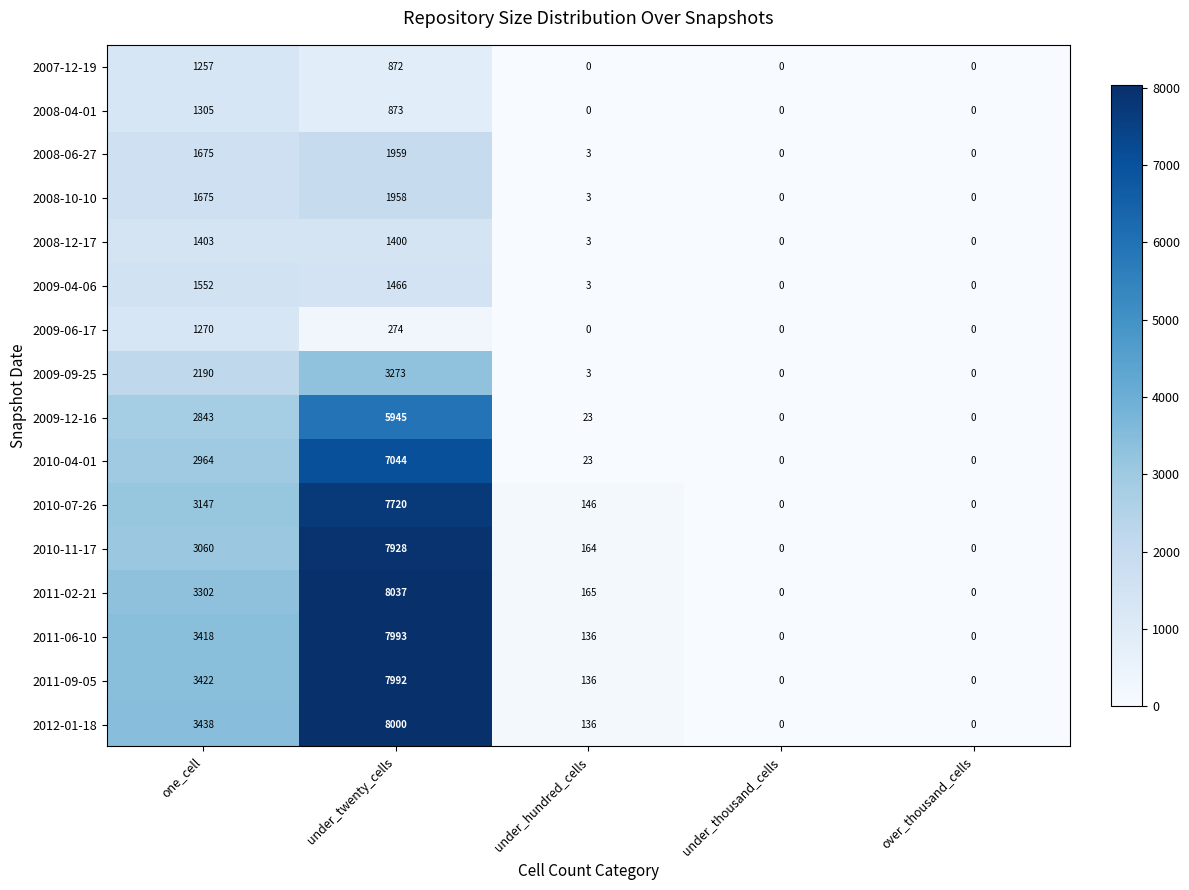

Which series has the widest spread of values?

2011-02-21